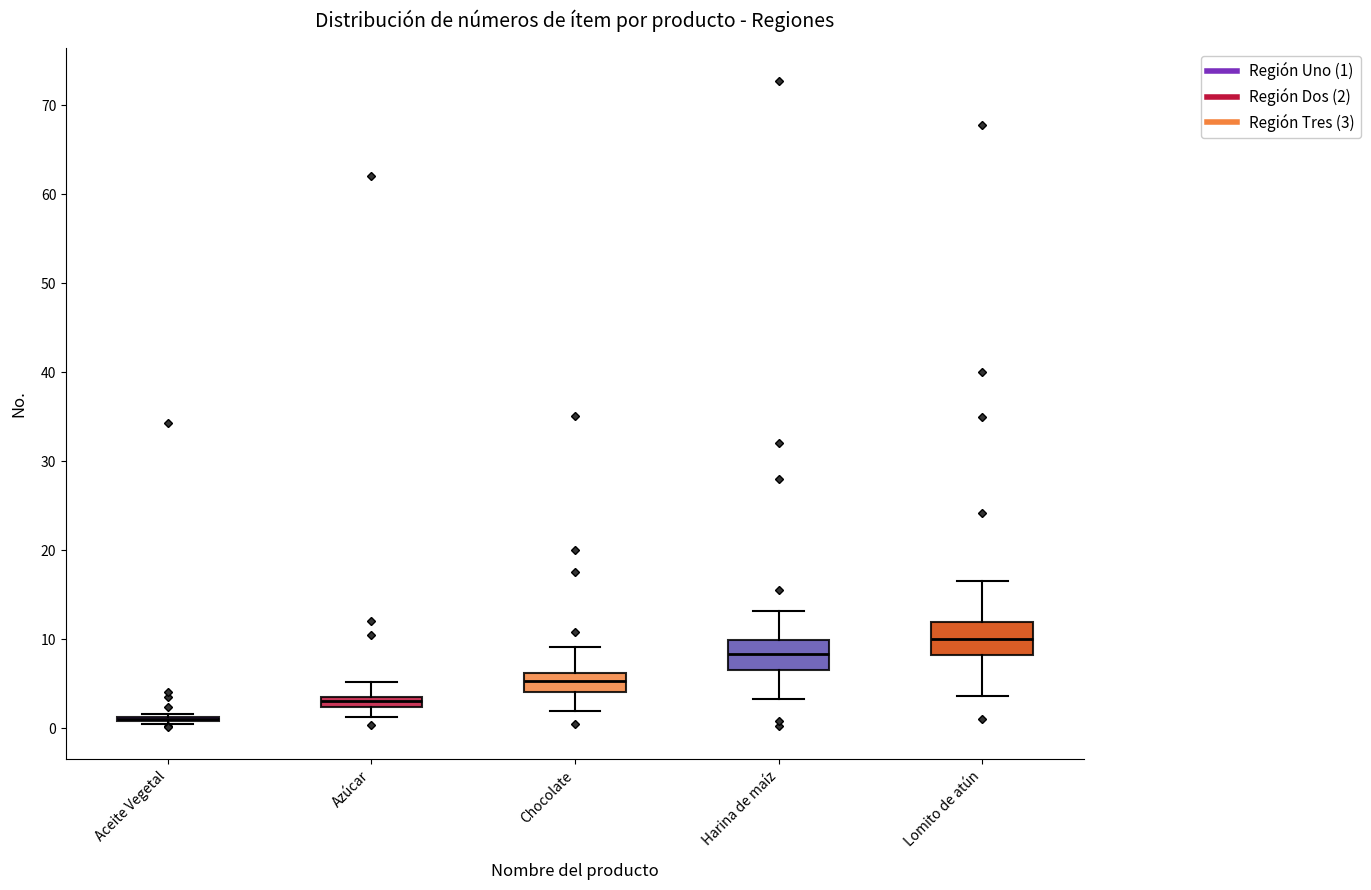

Where does the median line of the box for Azúcar sit on the y-axis? The values are not printed on the chart, so give them approximately, as read against the axis.

3